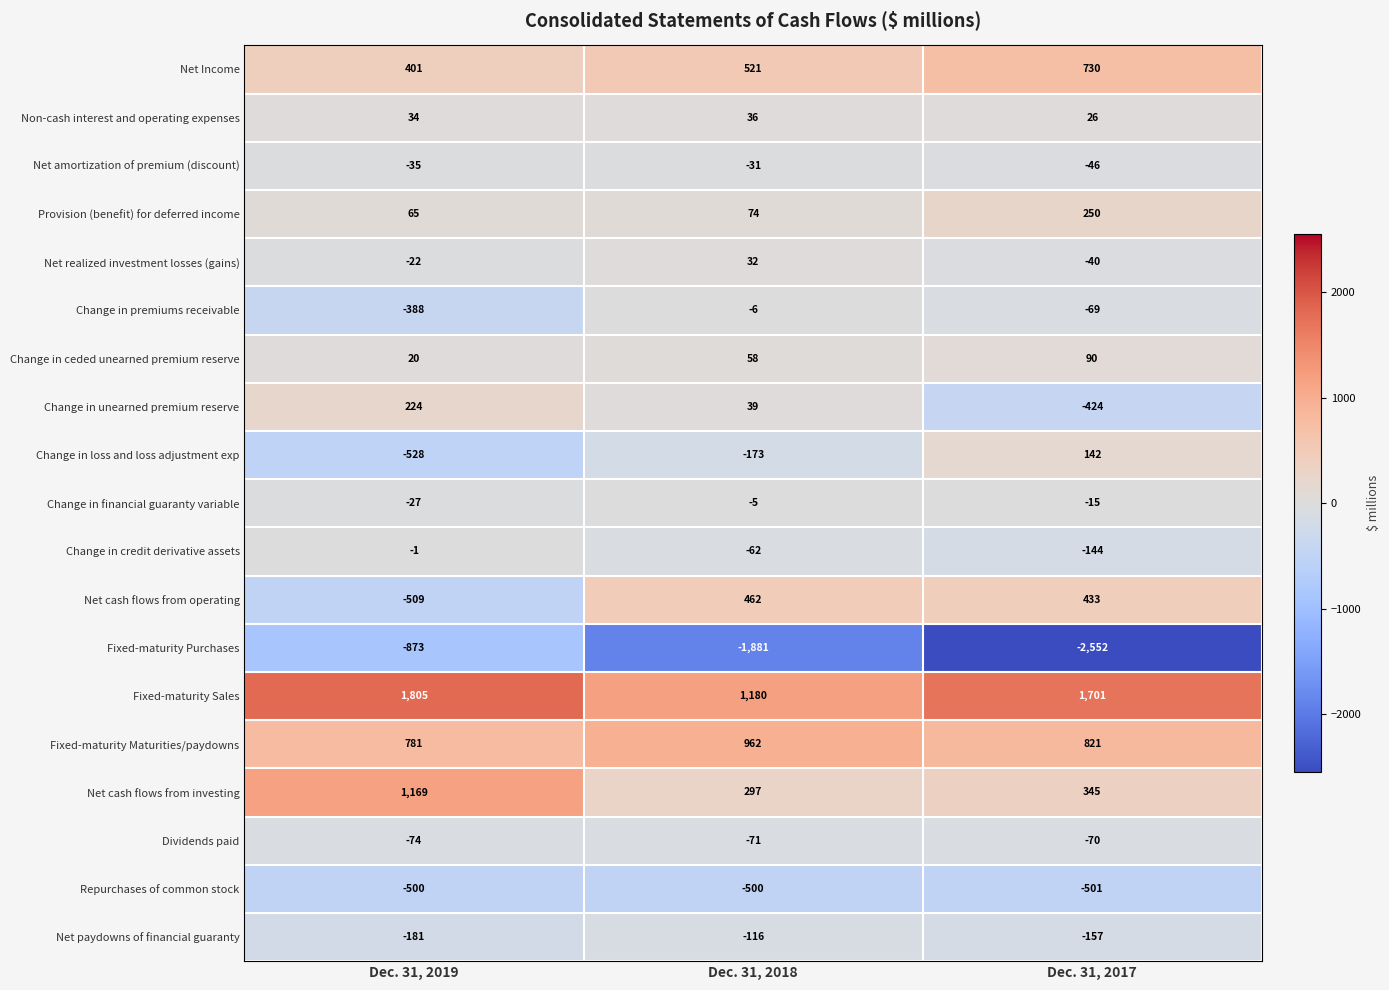

Count the Non-cash interest and operating expenses values in the range 26 to 36.

3